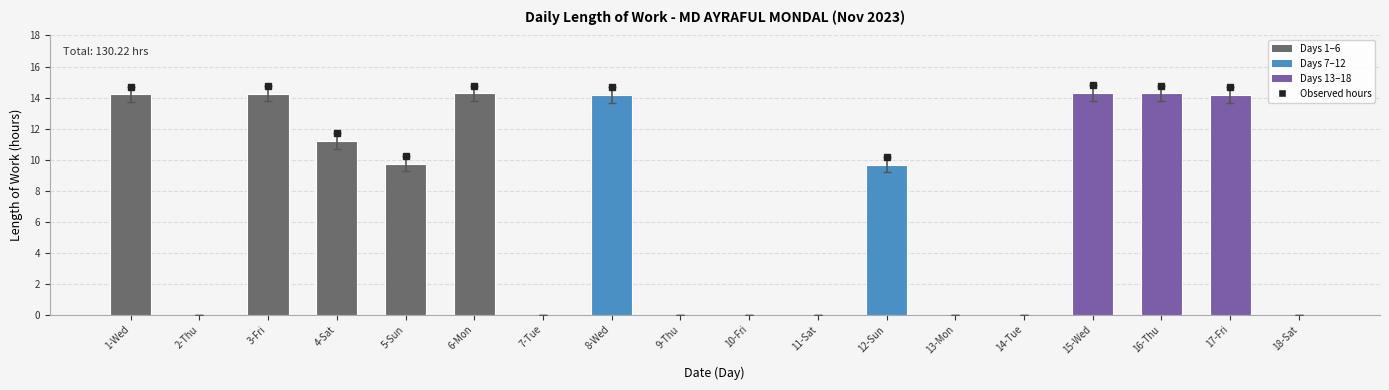

What is the sum of the values at 16-Thu and 13-Mon?

14.3